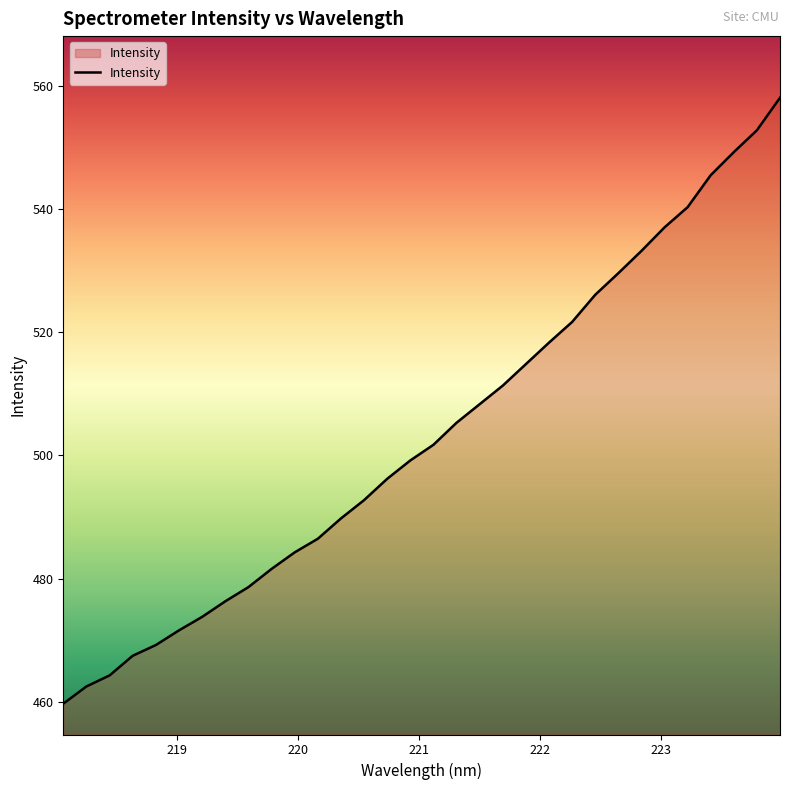

What is the difference between the maximum and minimum values?

98.3